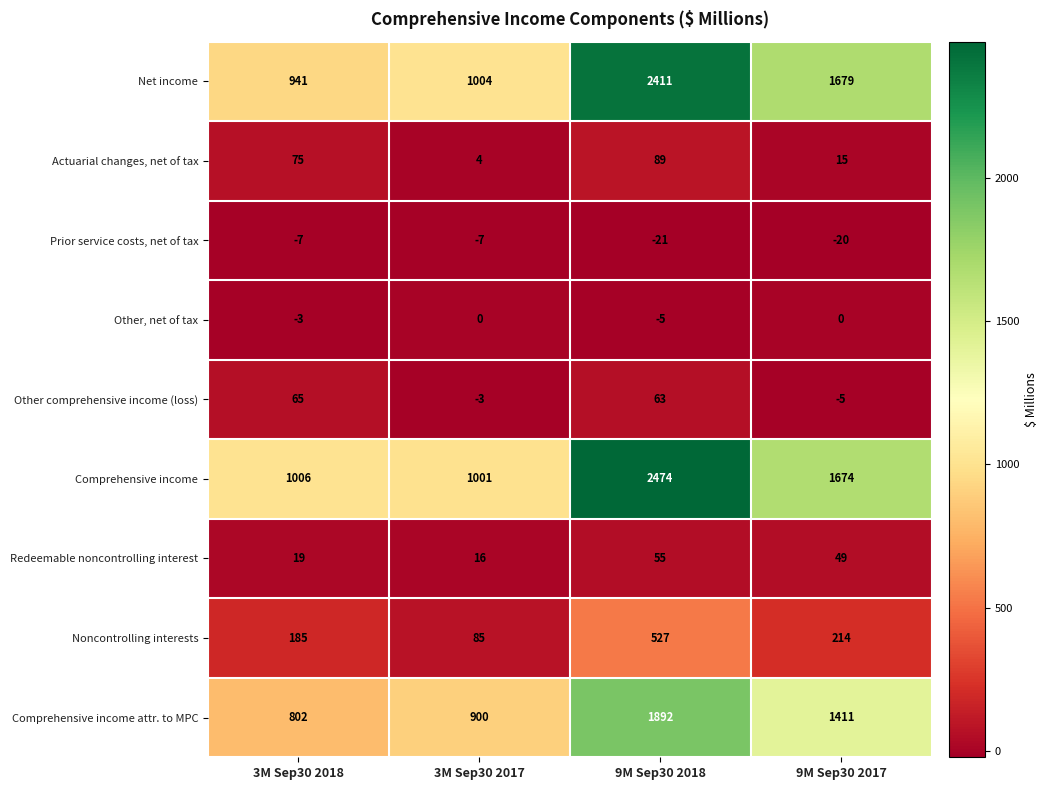

Which category has the highest value across all series?

9M Sep30 2018